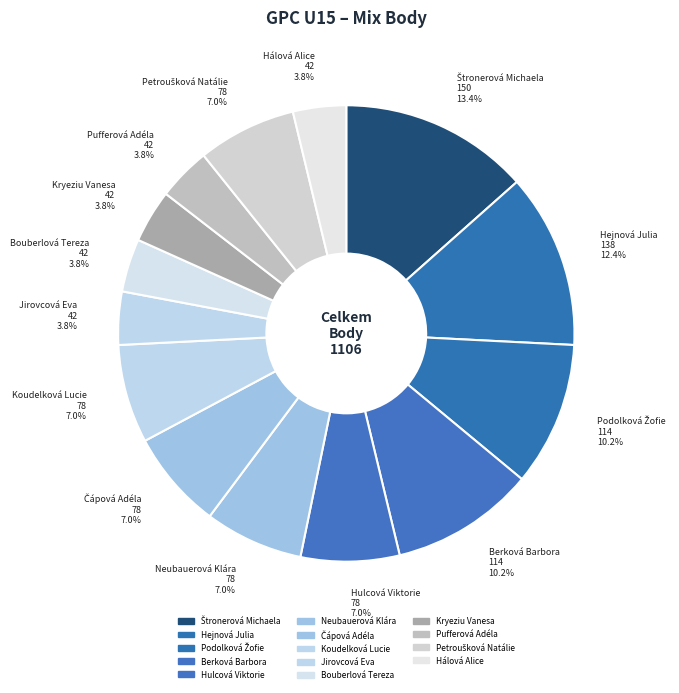

To the nearest percent, what is the difference between the largest and smallest slice percentages?

10%